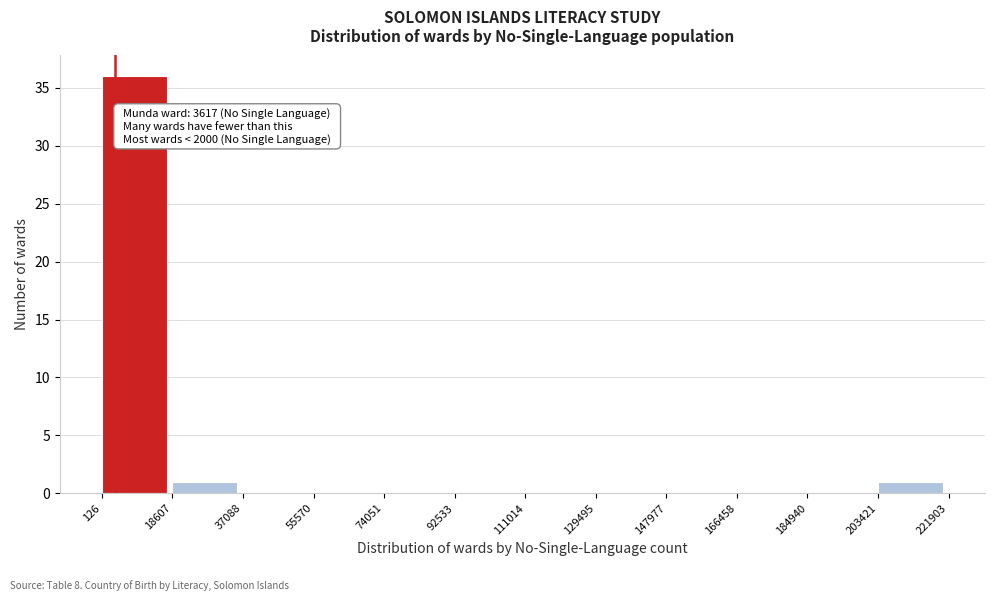

Over which range of the x-axis is the bar tallest?

126 to 18607